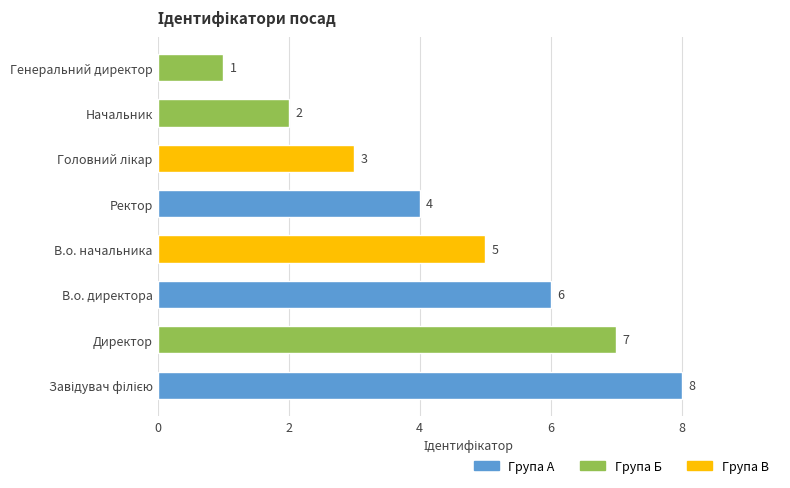

The chart shows a value of 6 at В.о. директора. True or false?

True